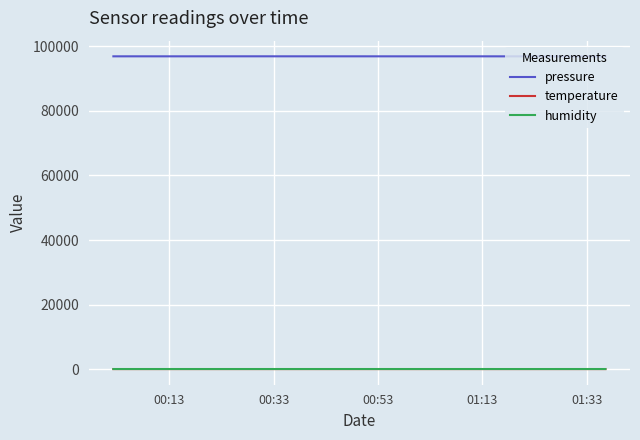

True or false: temperature and pressure intersect in this chart.

False